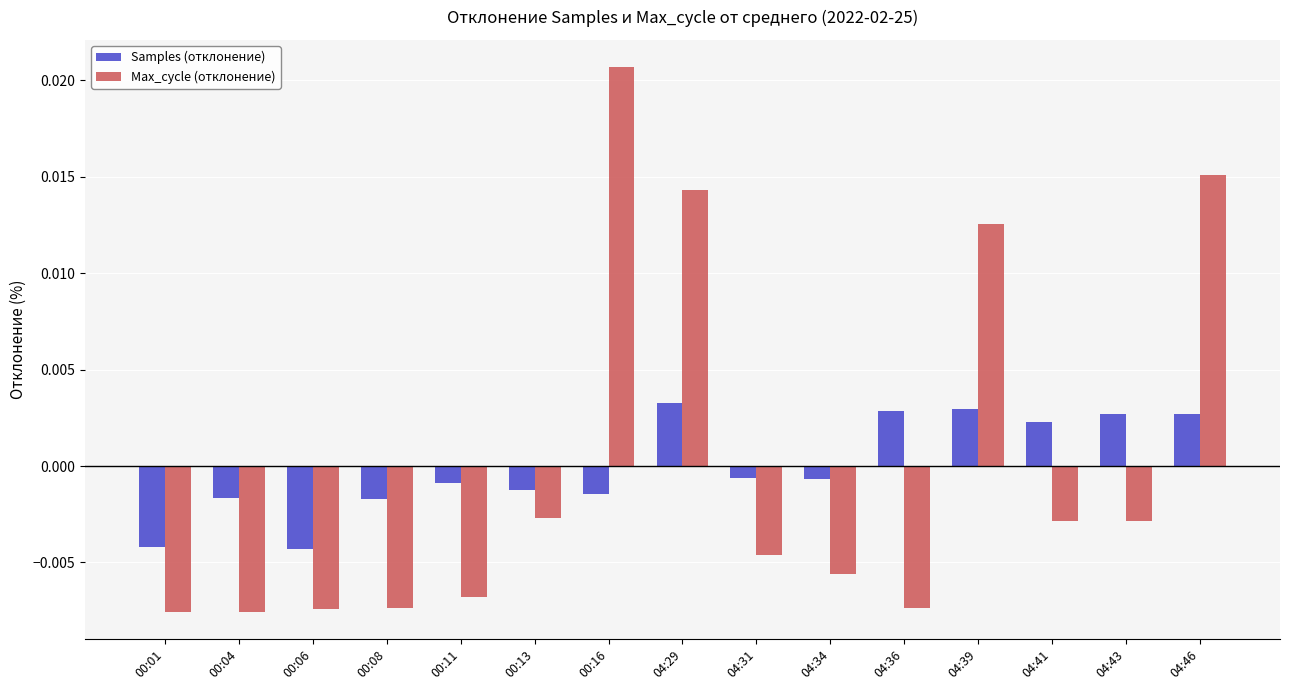

Which series has the widest spread of values?

Max_cycle (отклонение)